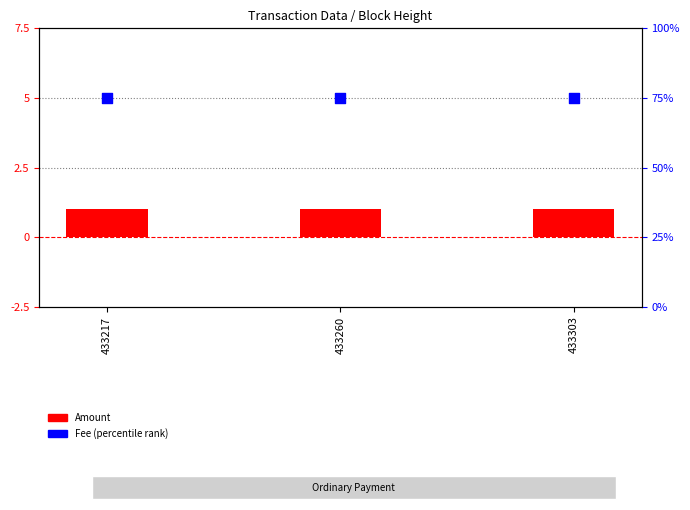

At which category is the sum across all series the highest?

433217